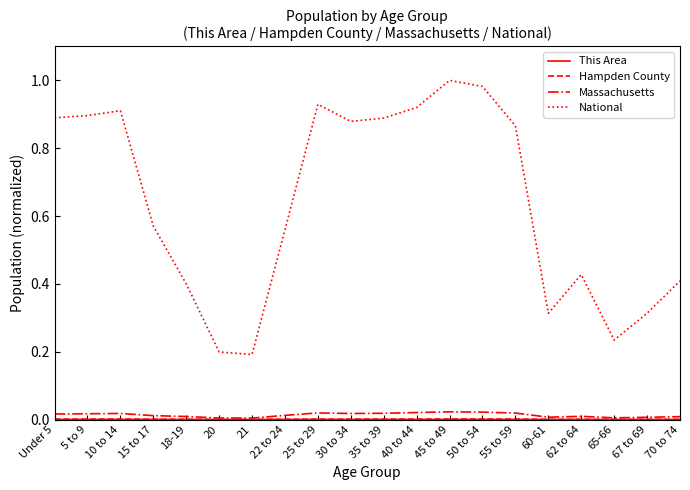

Which series has the widest spread of values?

National